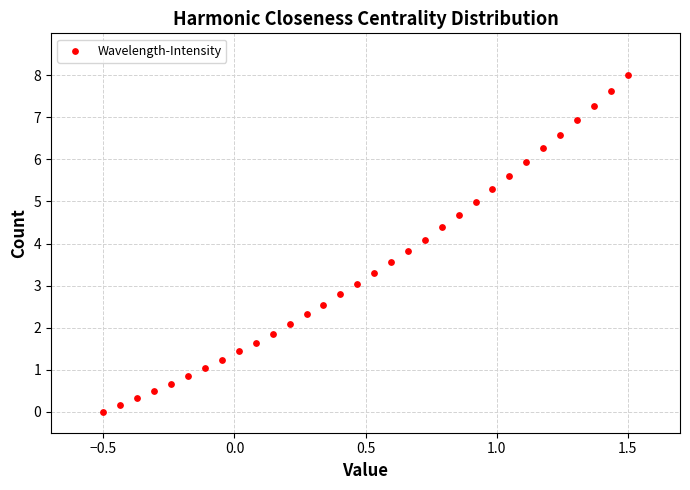

What is the range of Y values (max minus min)?

8.0